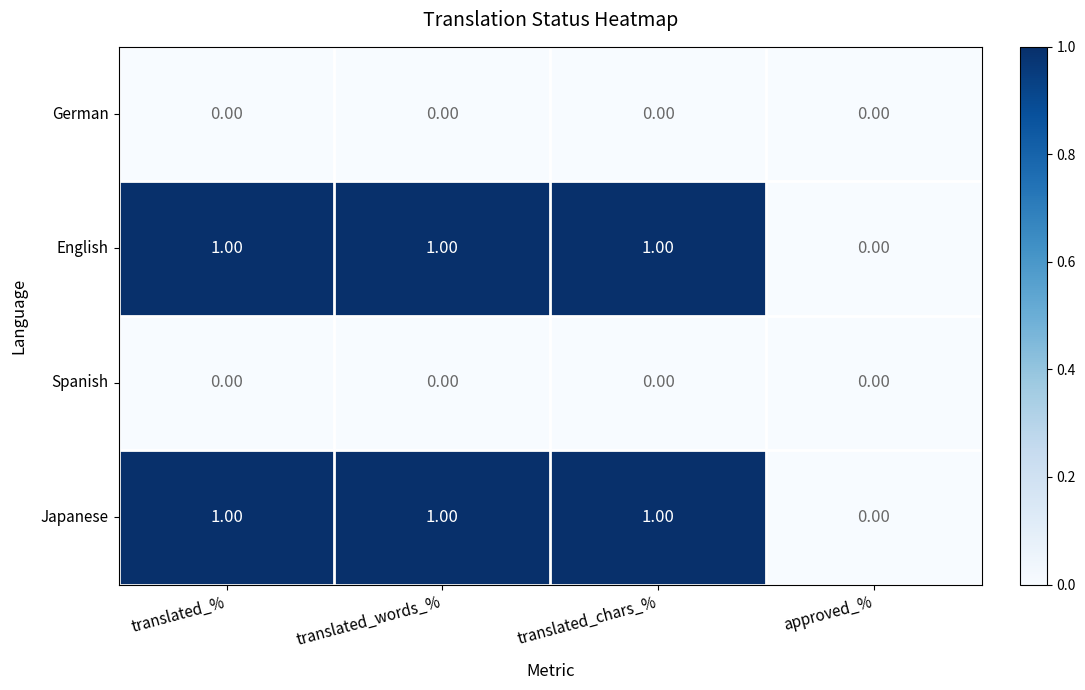

Count the number of data series in this chart.

4